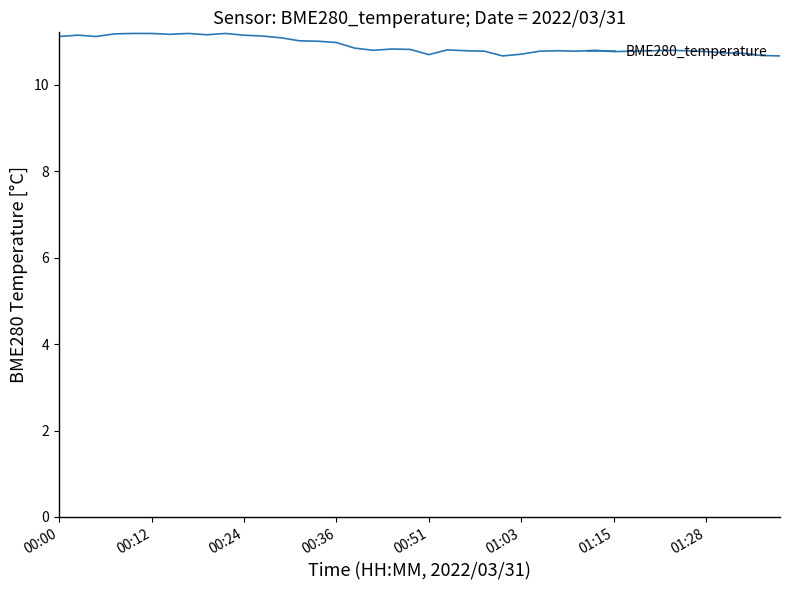

What is the greatest value displayed?

11.2